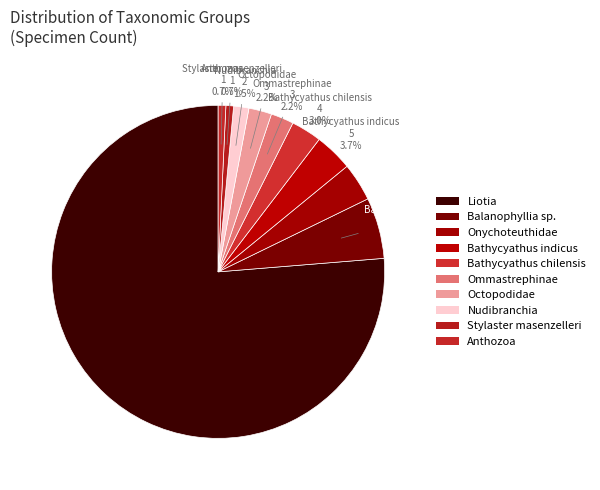

How many slices are in this pie chart?

10